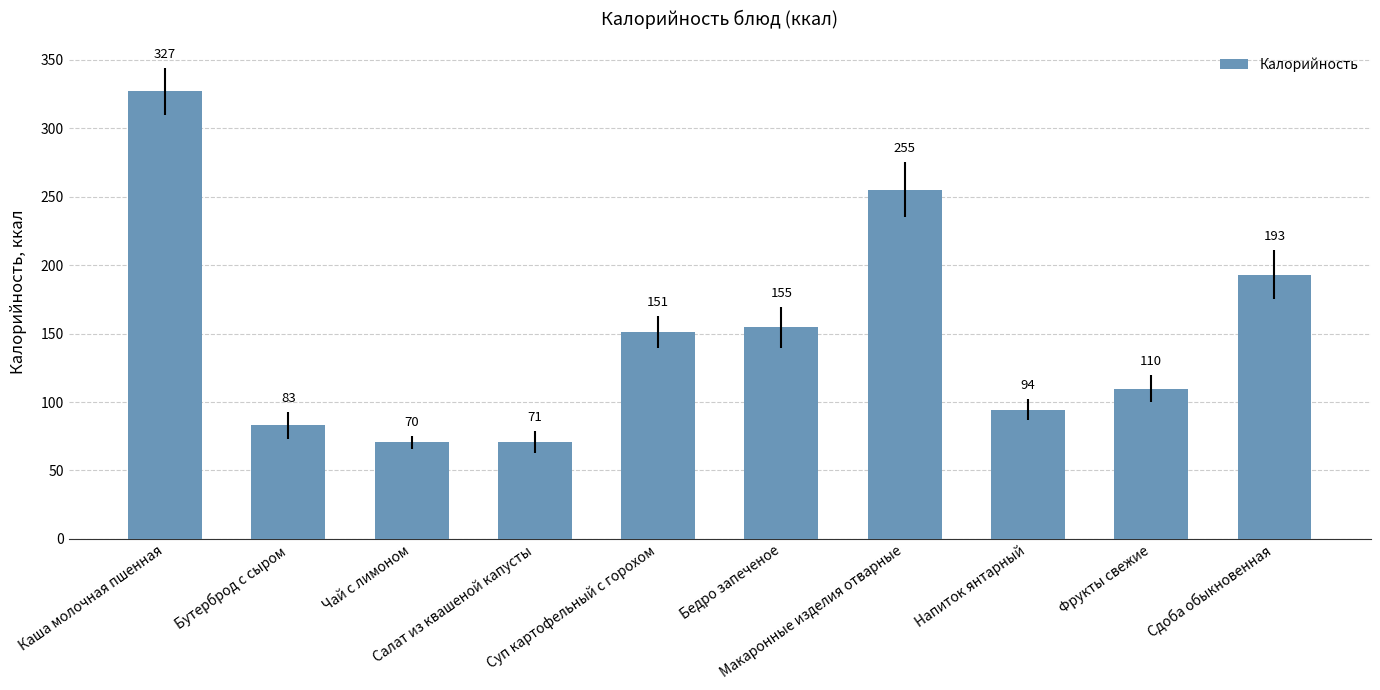

What is the maximum value shown in the chart?

327.0